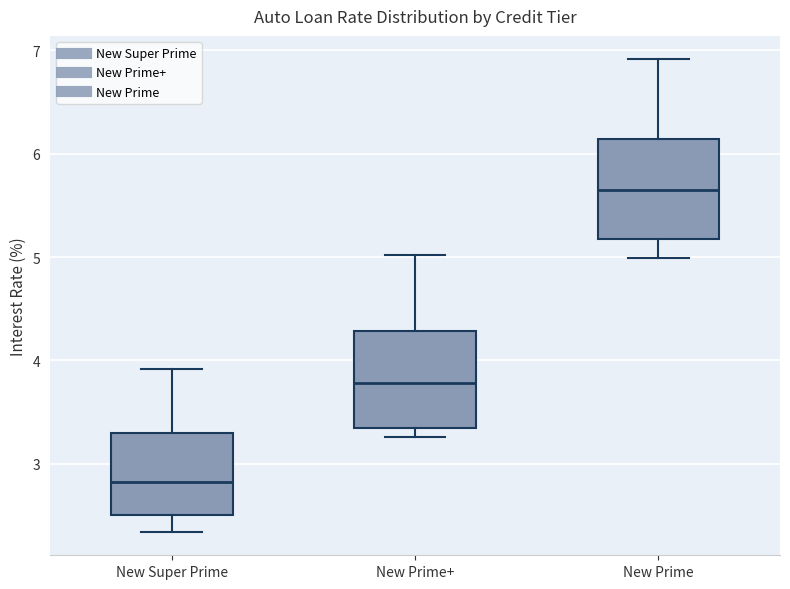

Which box has the lowest median line?

New Super Prime